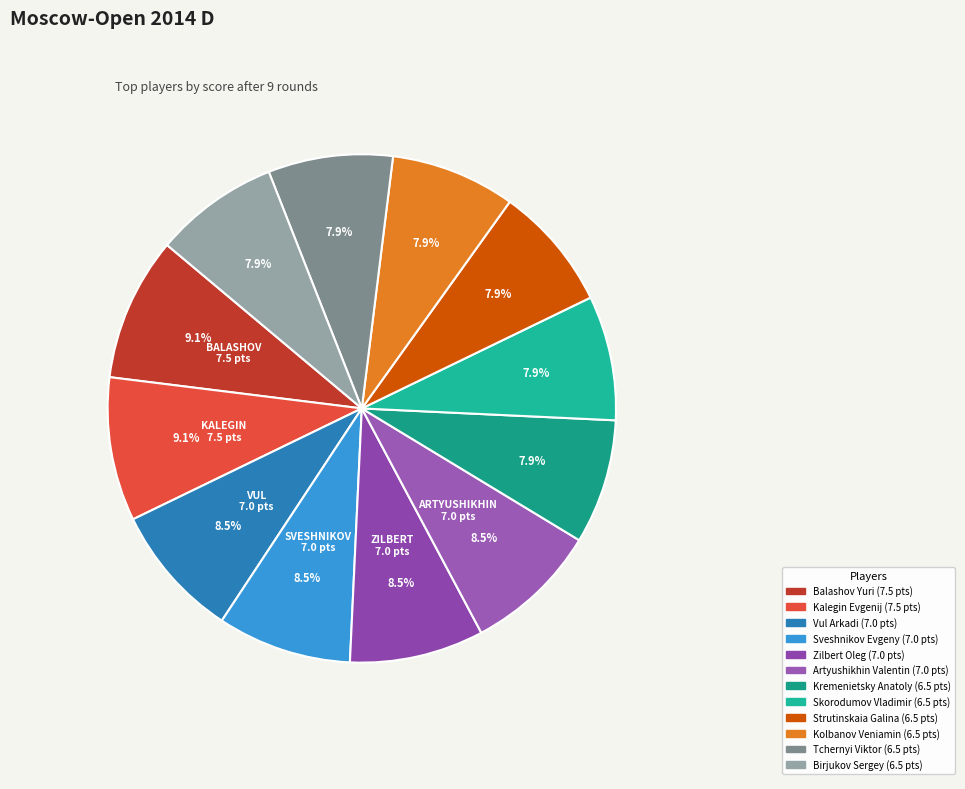

To the nearest percent, what is the difference between the Artyushikhin Valentin and Skorodumov Vladimir slice percentages?

1%